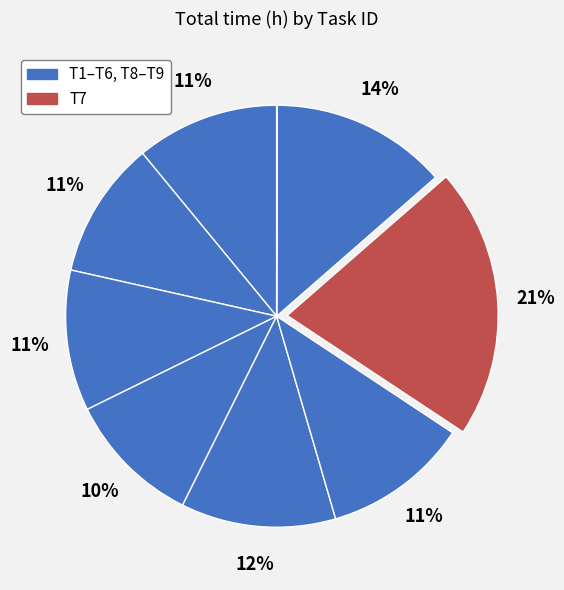

Rank the categories by value from lowest to highest.

T9, T4, T2, T3, T1, T6, T5, T8, T7